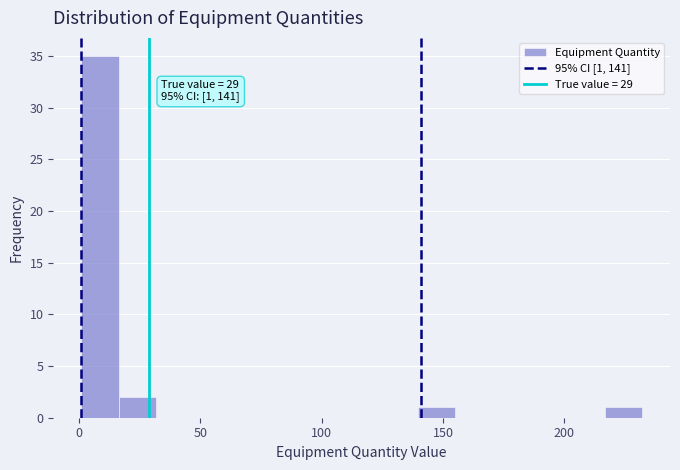

Around what value on the x-axis is the tallest bar? Give the approximate position of its centre, as read against the axis.

10